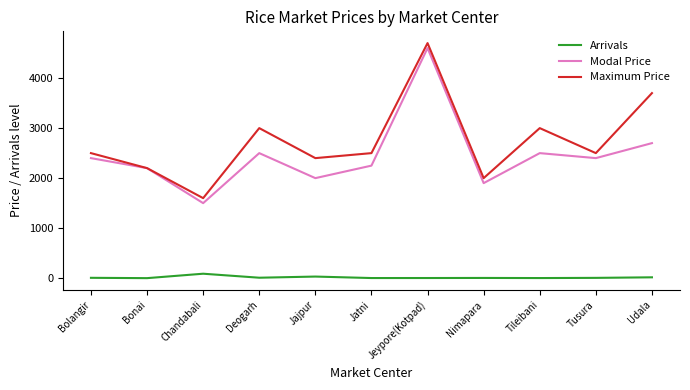

Is it true that Maximum Price equals 7332.0 at Jeypore(Kotpad)?

False